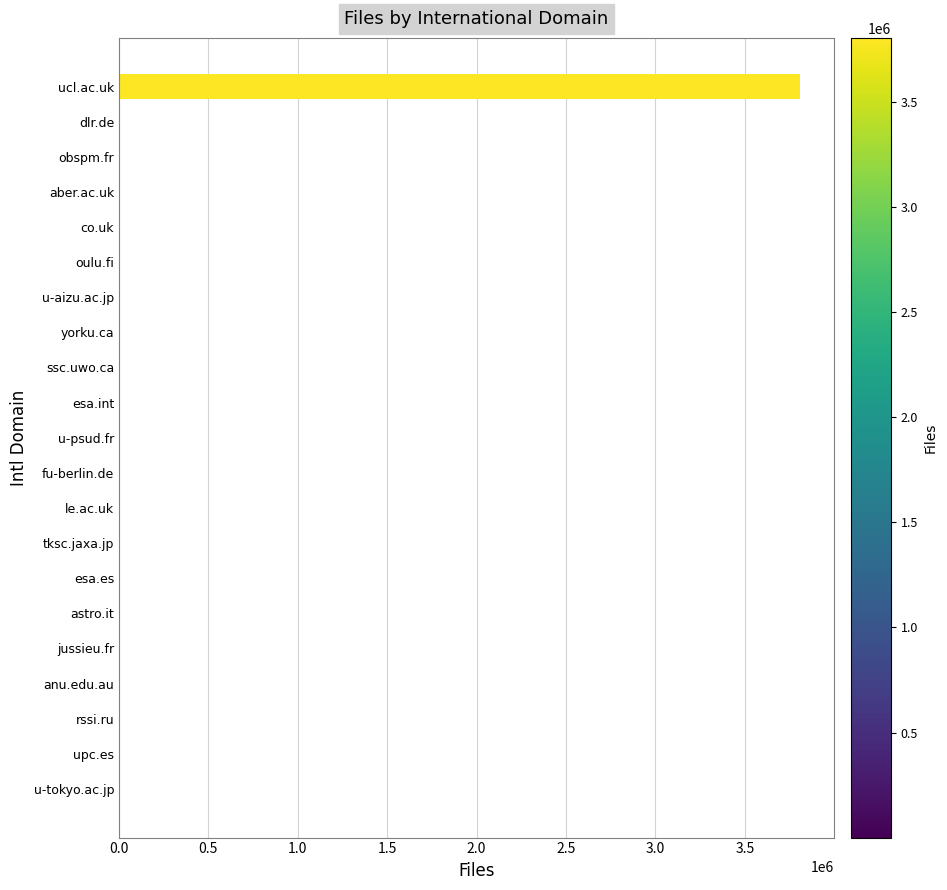

What is the sum of all values?

3811513